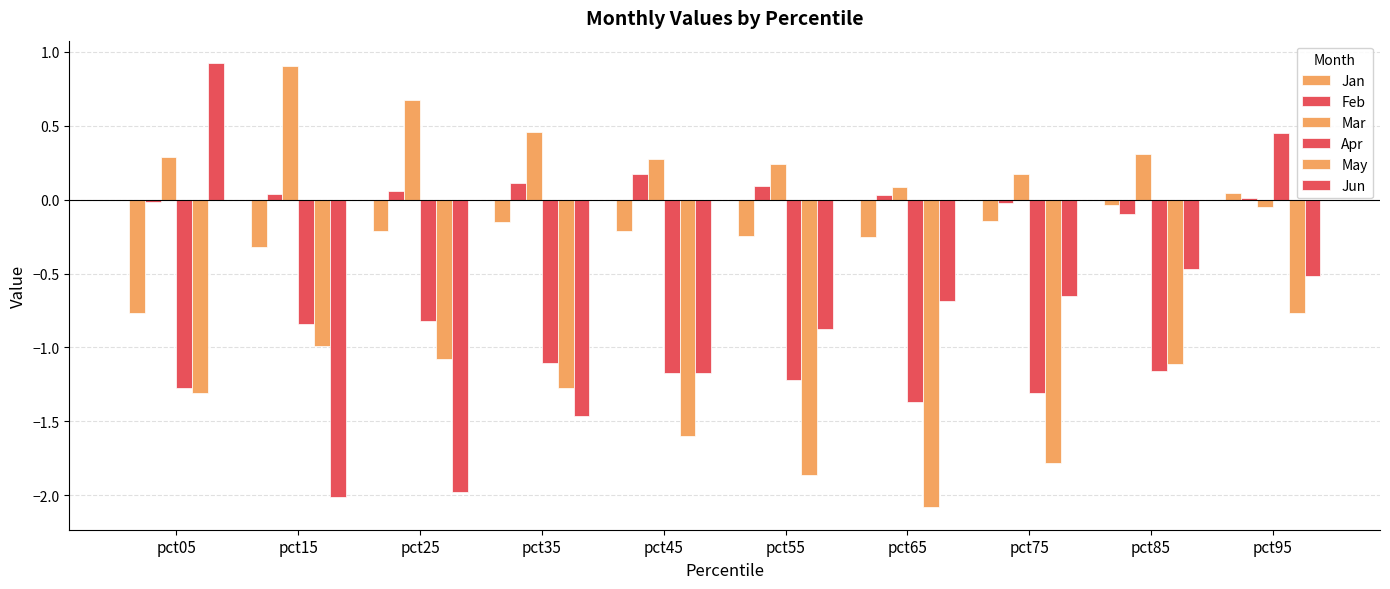

How many data points does each series have?

10